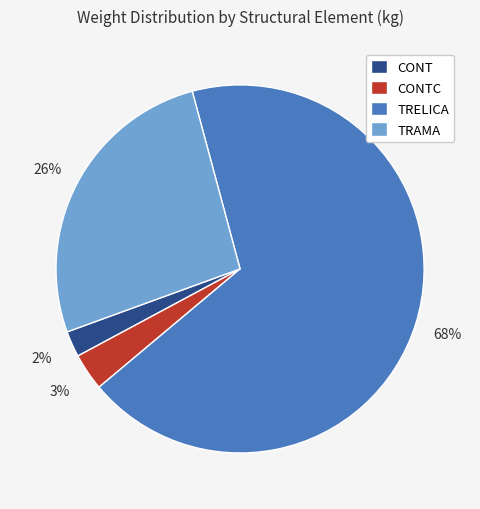

To the nearest percent, what is the average slice percentage?

25%